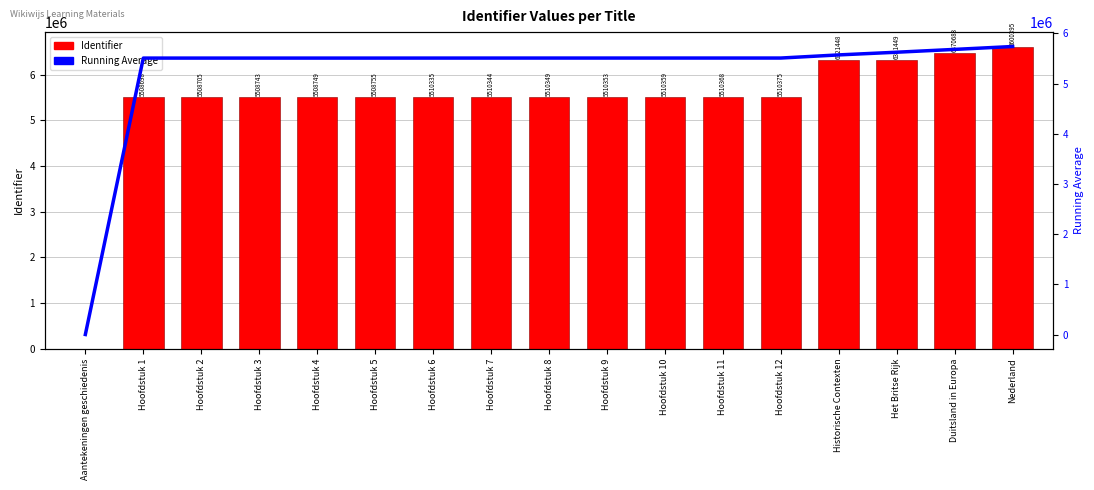

At which label does Identifier first exceed 5510349?

Hoofdstuk 9